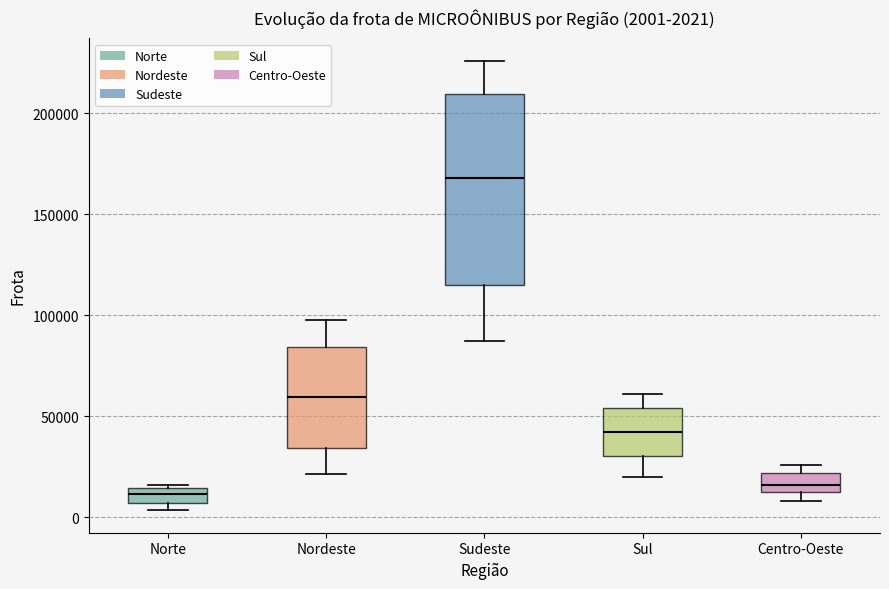

Which box is the tallest, from its lower edge to its upper edge?

Sudeste